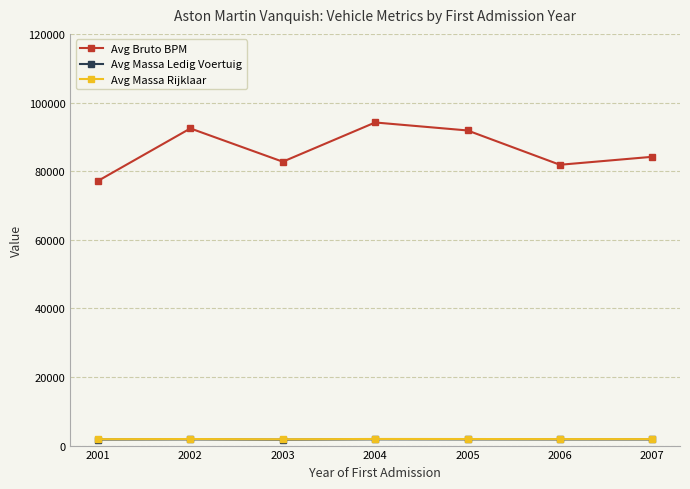

What is the total value across all series at 2004?

97932.0